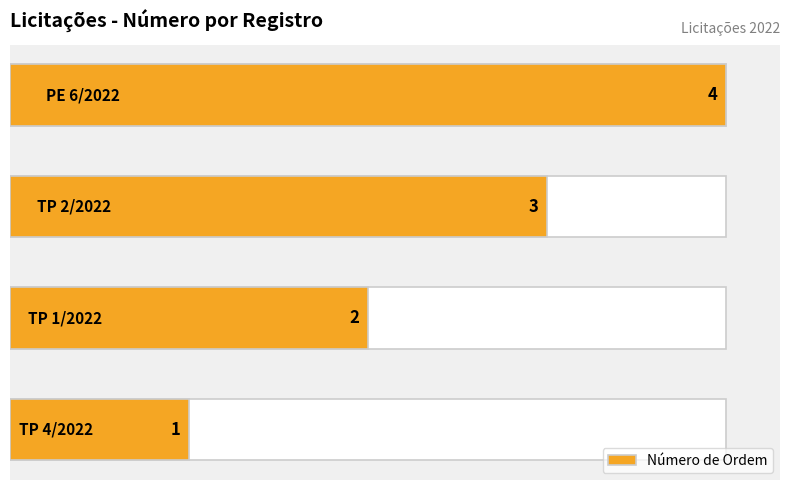

How many values are below 3?

2